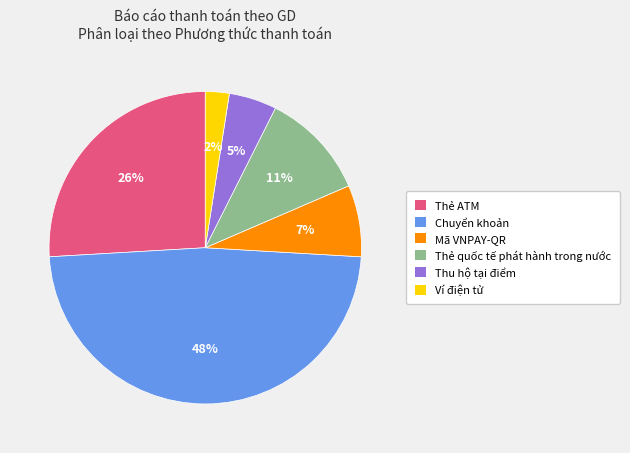

To the nearest percent, what portion does Thẻ ATM represent?

26%